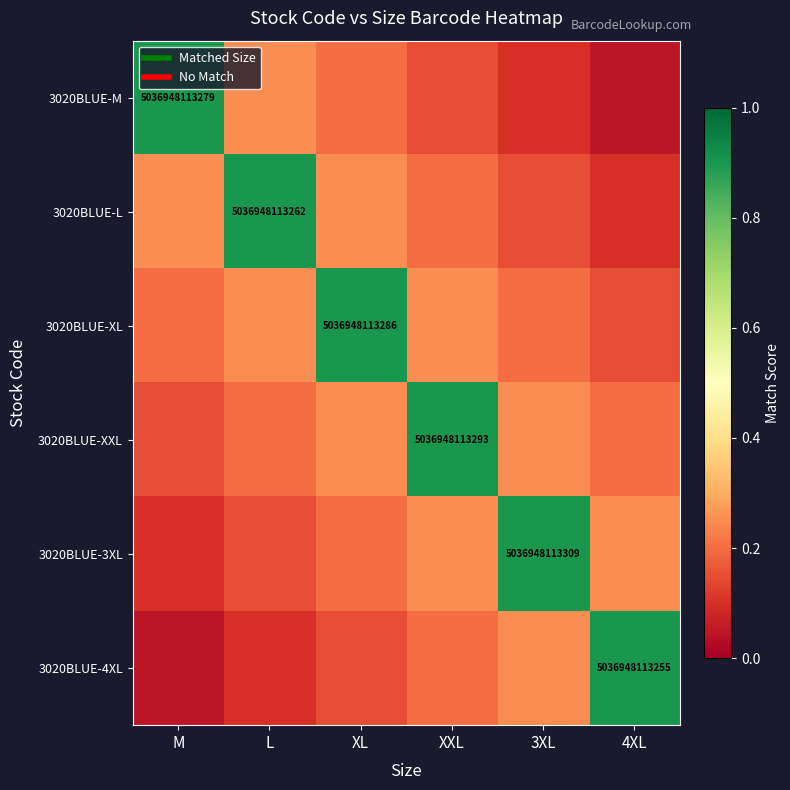

Between XXL and L, which is larger?

L